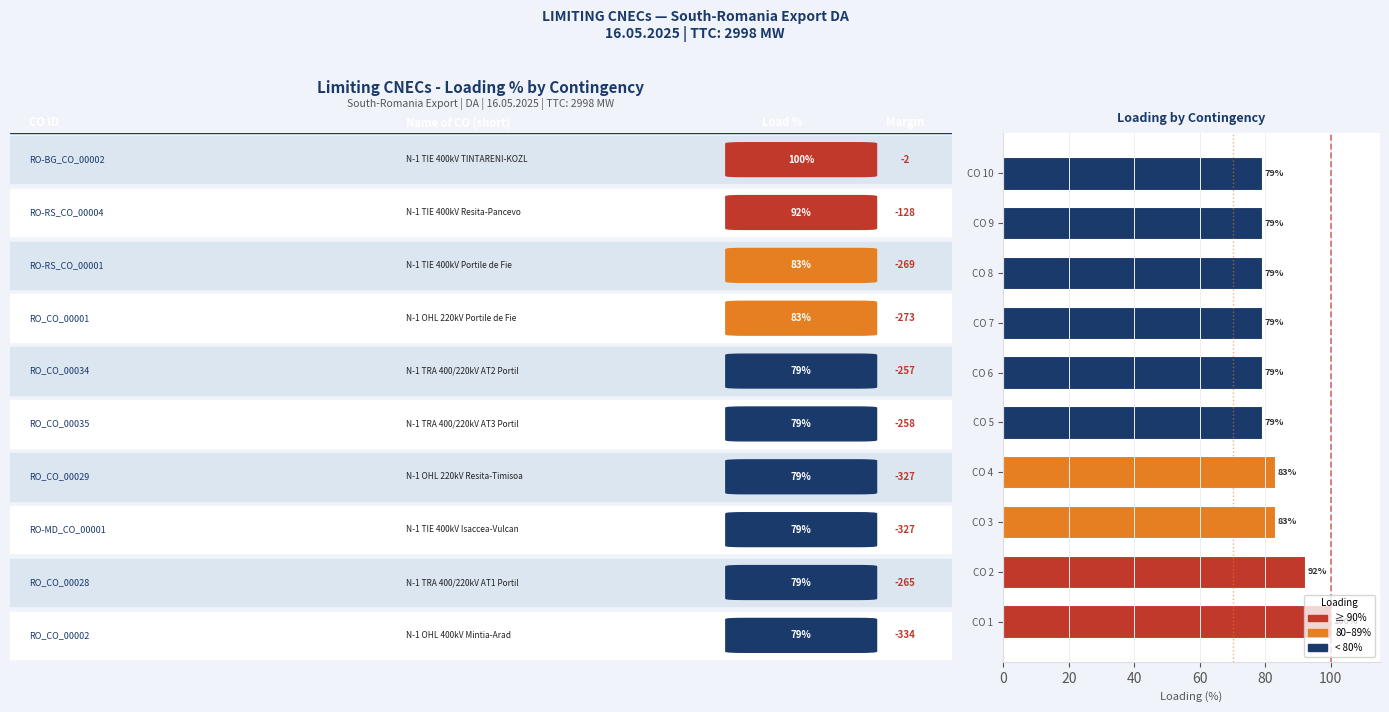

What is the difference between the values at CO 6 and CO 3?

4